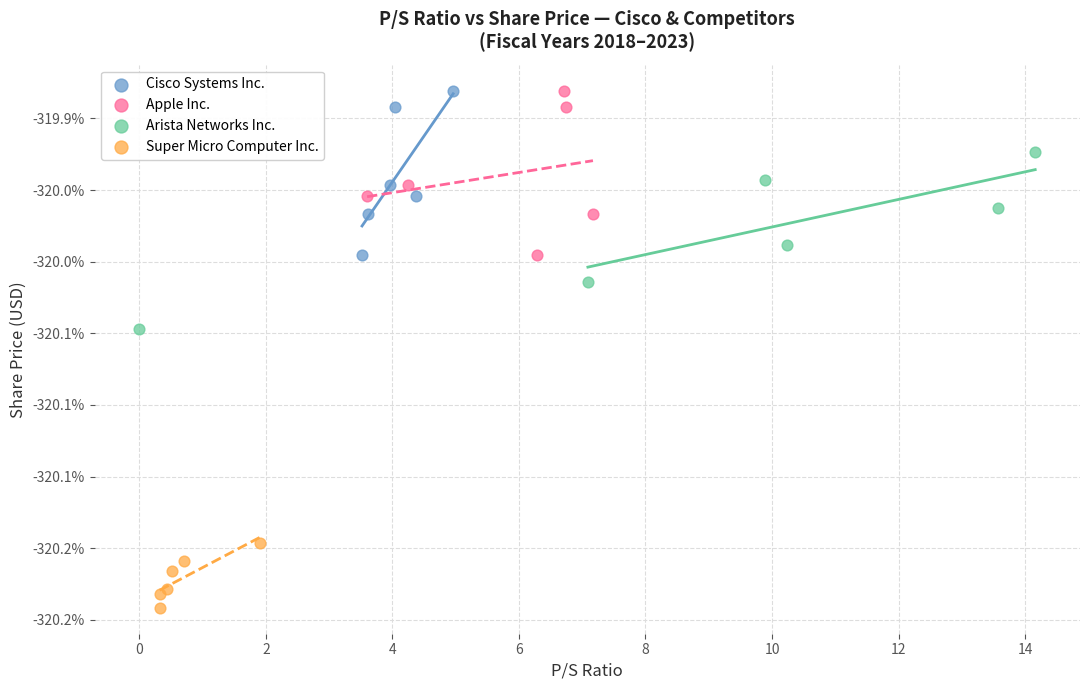

What are all the series names shown in the legend?

Cisco Systems Inc., Apple Inc., Arista Networks Inc., Super Micro Computer Inc.